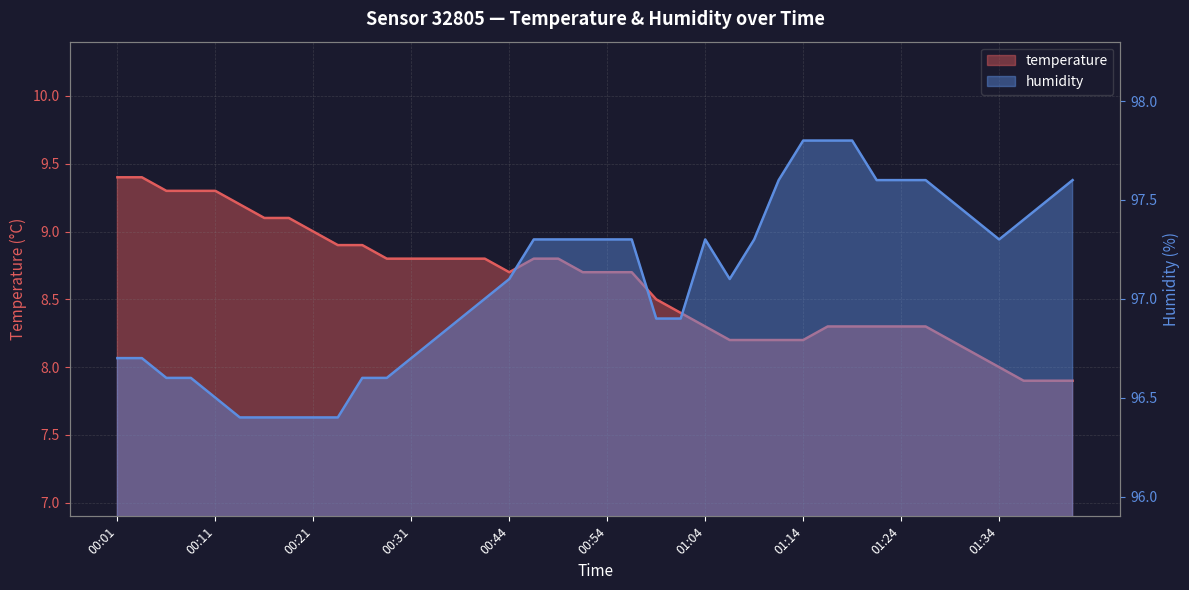

Is it true that temperature equals 7.9 at 01:36?

True